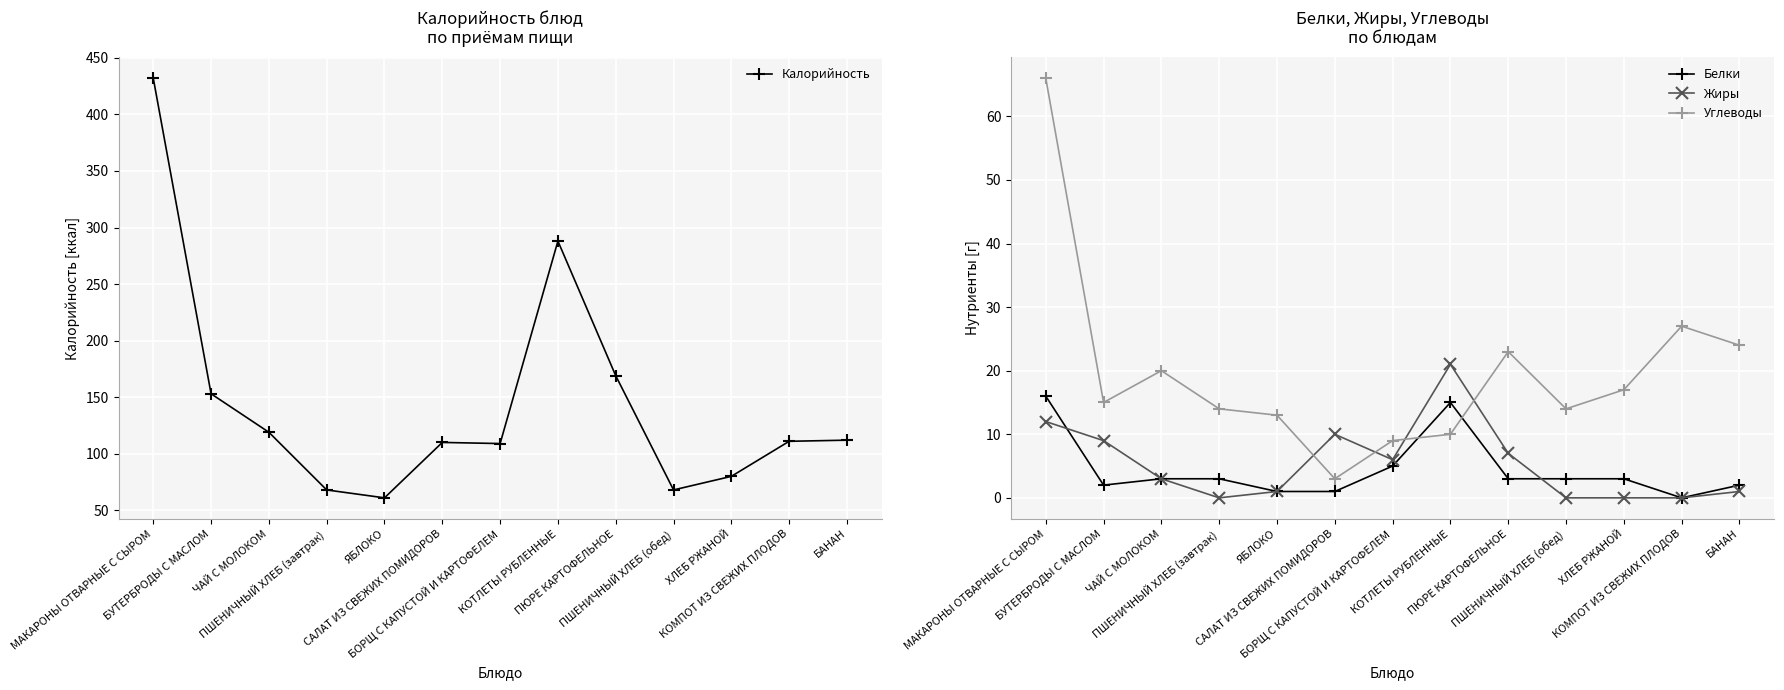

Rank the categories by Белки value from highest to lowest.

МАКАРОНЫ ОТВАРНЫЕ С СЫРОМ, КОТЛЕТЫ РУБЛЕННЫЕ, БОРЩ С КАПУСТОЙ И КАРТОФЕЛЕМ, ЧАЙ С МОЛОКОМ, ПШЕНИЧНЫЙ ХЛЕБ (завтрак), ПЮРЕ КАРТОФЕЛЬНОЕ, ПШЕНИЧНЫЙ ХЛЕБ (обед), ХЛЕБ РЖАНОЙ, БУТЕРБРОДЫ С МАСЛОМ, БАНАН, ЯБЛОКО, САЛАТ ИЗ СВЕЖИХ ПОМИДОРОВ, КОМПОТ ИЗ СВЕЖИХ ПЛОДОВ